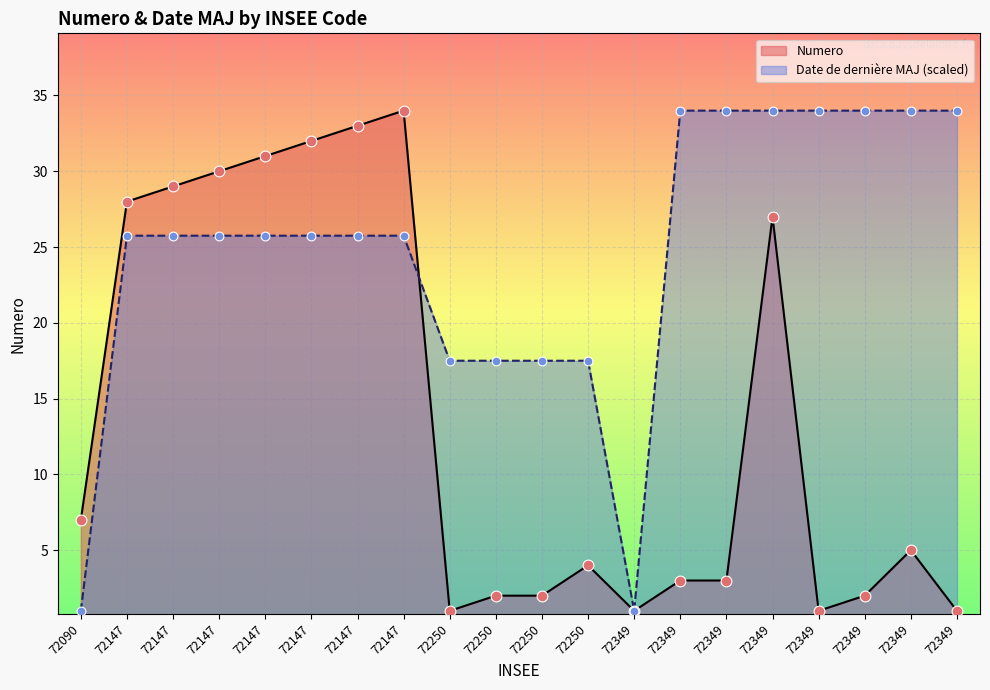

Is the value of Numero at 72349 greater than the value of Date de derniere MAJ at 72349?

No